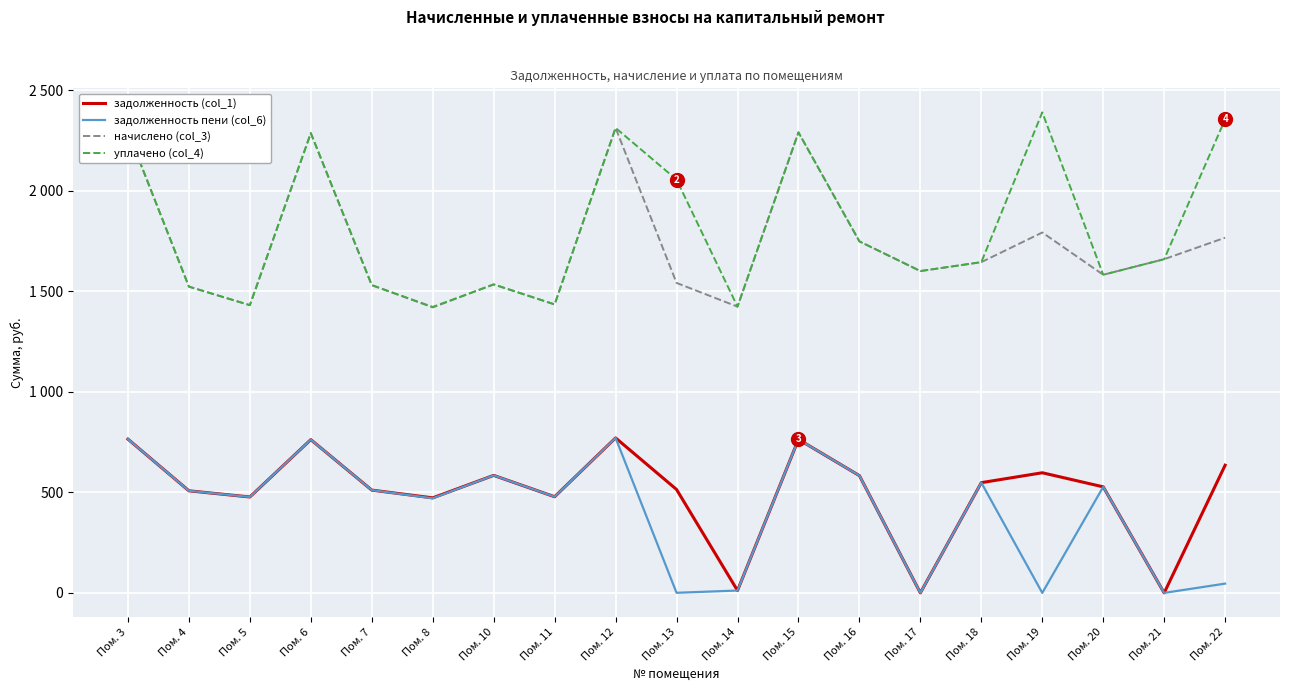

Where does the начислено (col_3) series first go above 1600?

Пом. 3